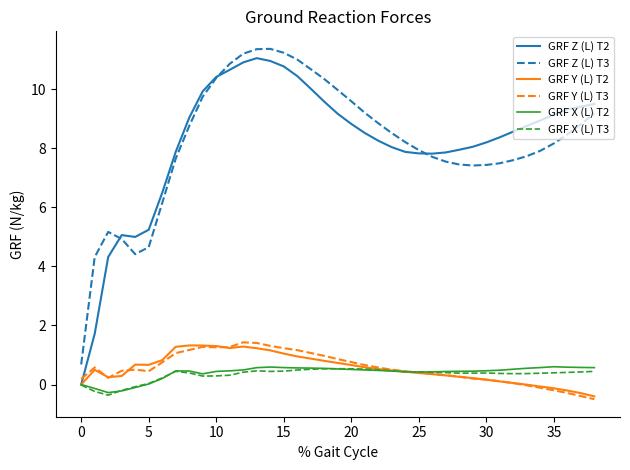

What is the maximum value for GRF X (L) T3?

0.5